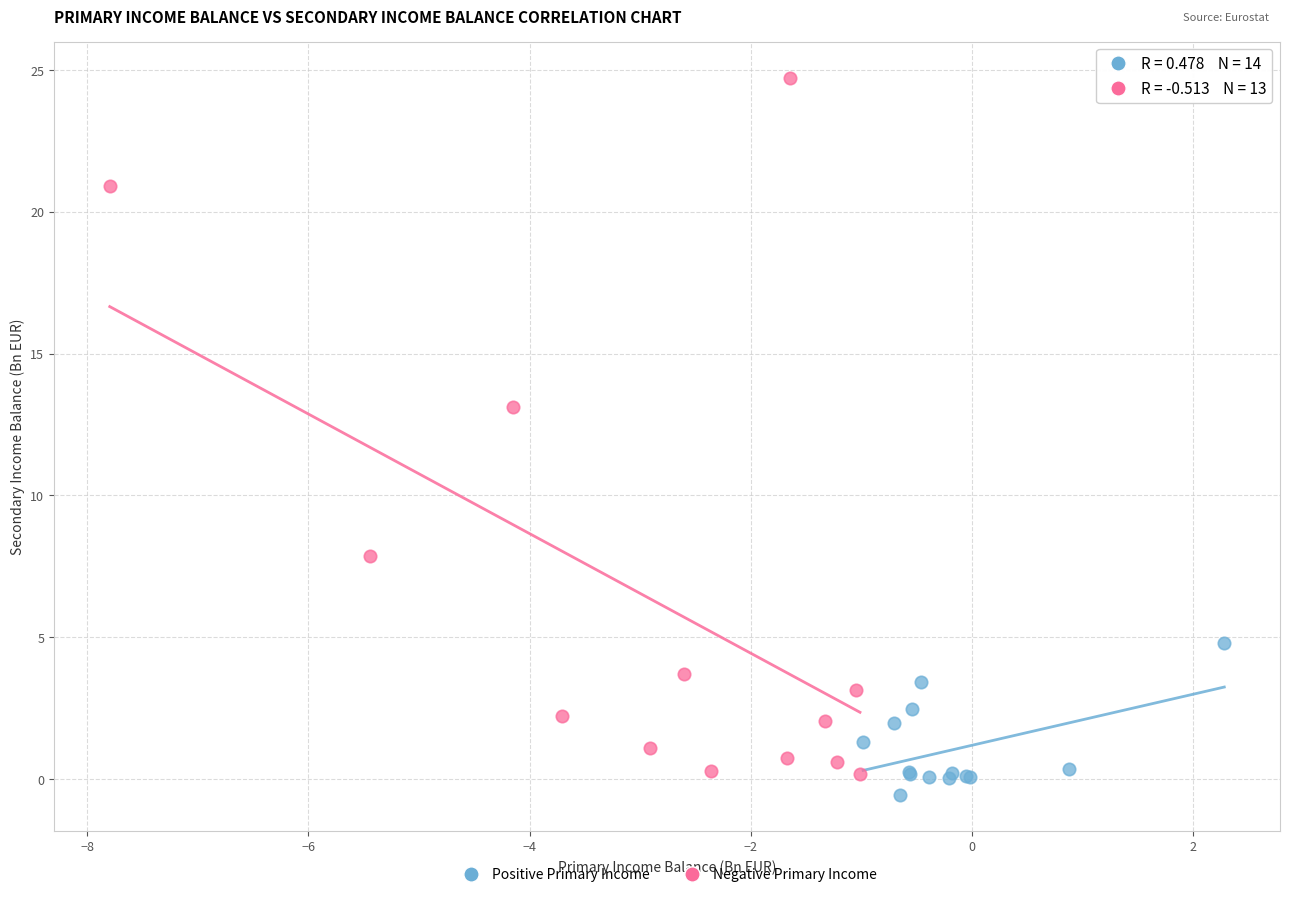

Which series reaches the maximum Y coordinate?

Negative Primary Income